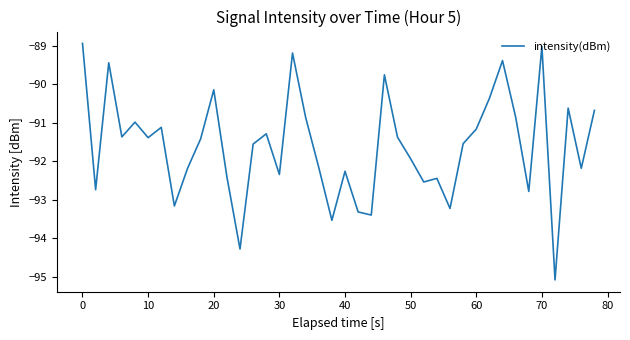

What is the smallest value displayed?

-95.1